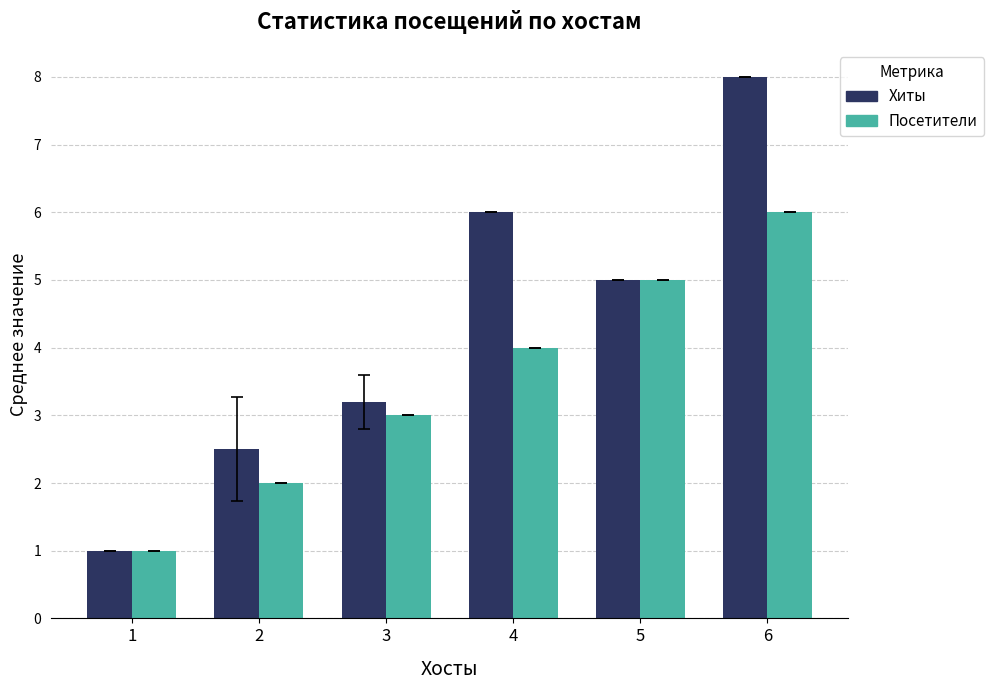

At 4, list the series in order from smallest to largest.

Посетители, Хиты